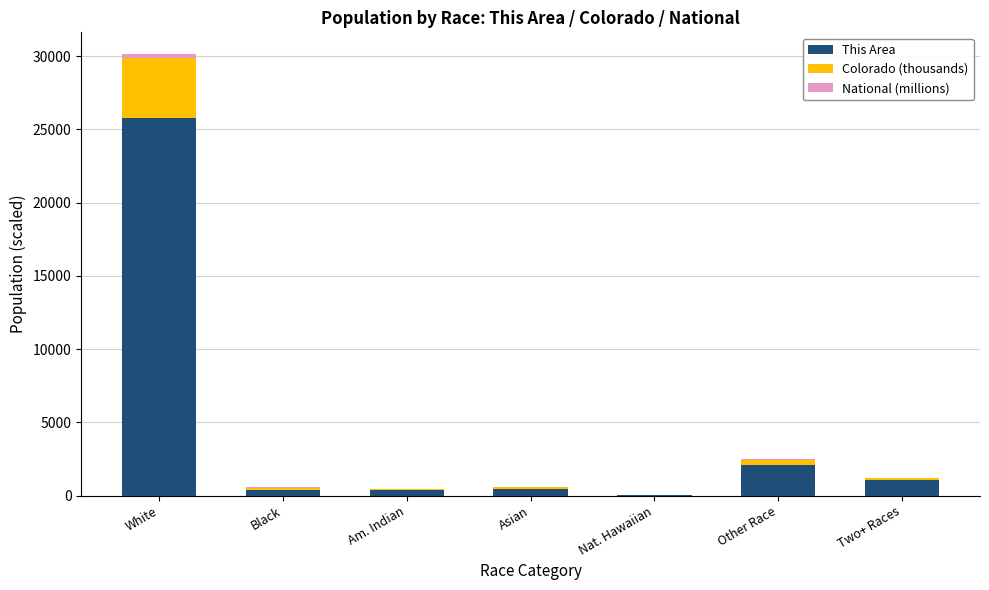

Where is This Area nearest to the value 12924?

Other Race